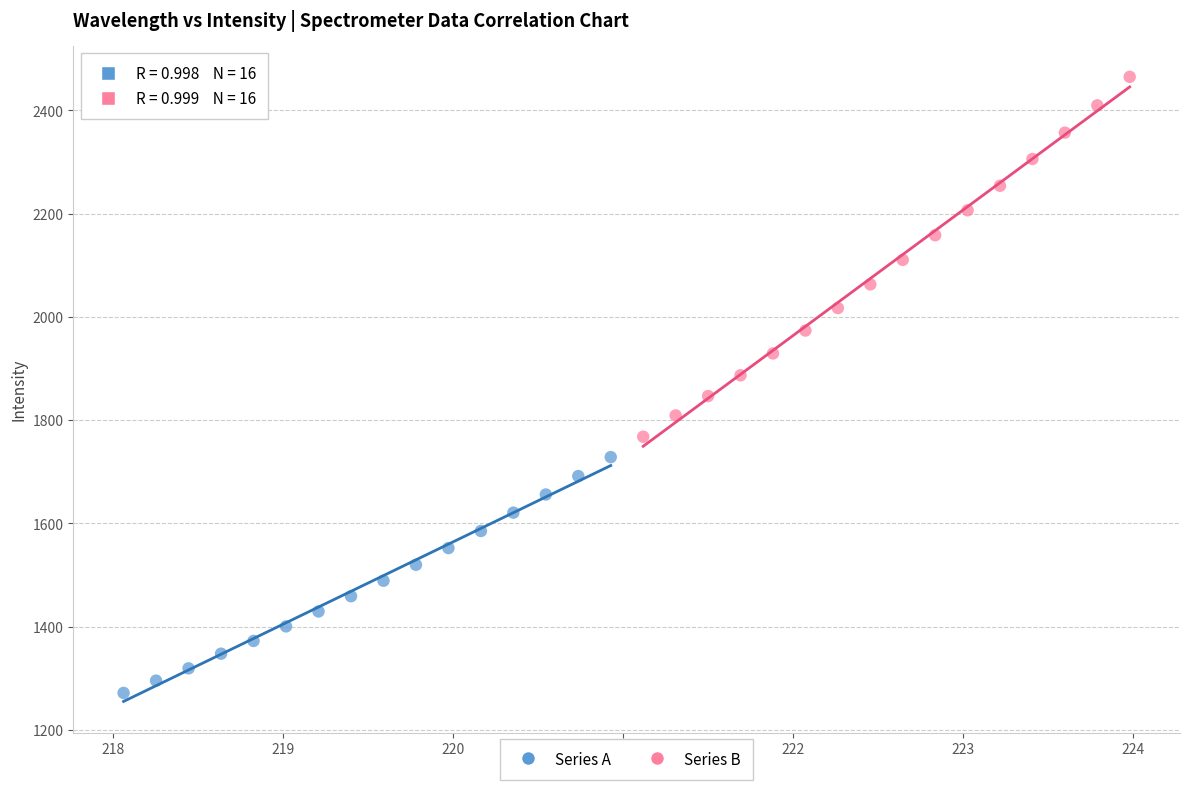

Which series contains the lowest Y value?

Series A